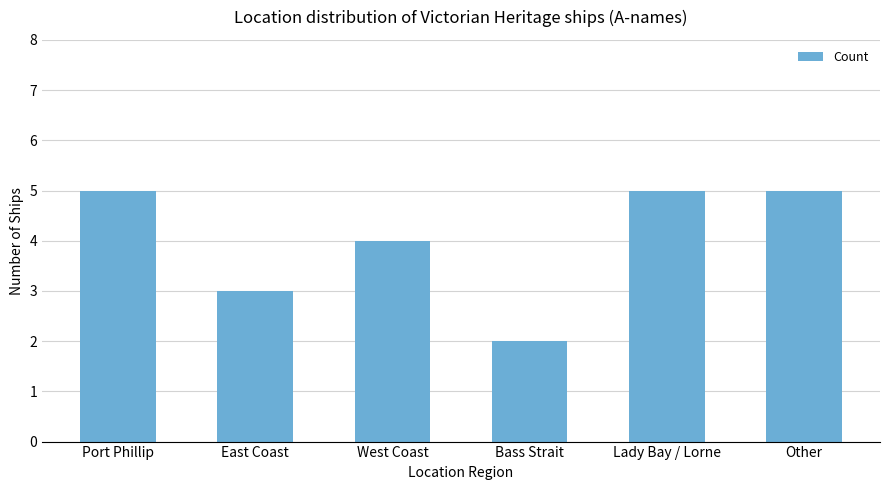

Reading left to right, extract all data points from this chart.

5	3	4	2	5	5